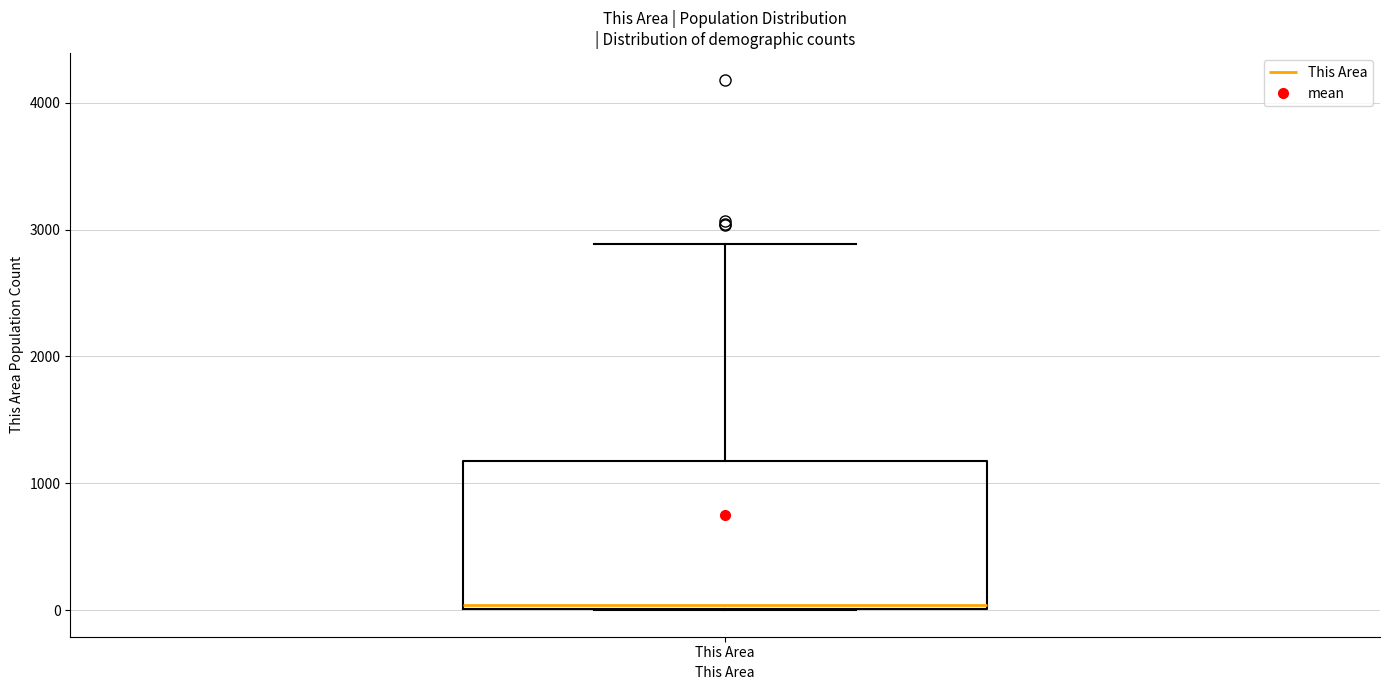

Where is the upper edge of the box for This Area on the y-axis? The values are not printed on the chart, so give them approximately, as read against the axis.

1200